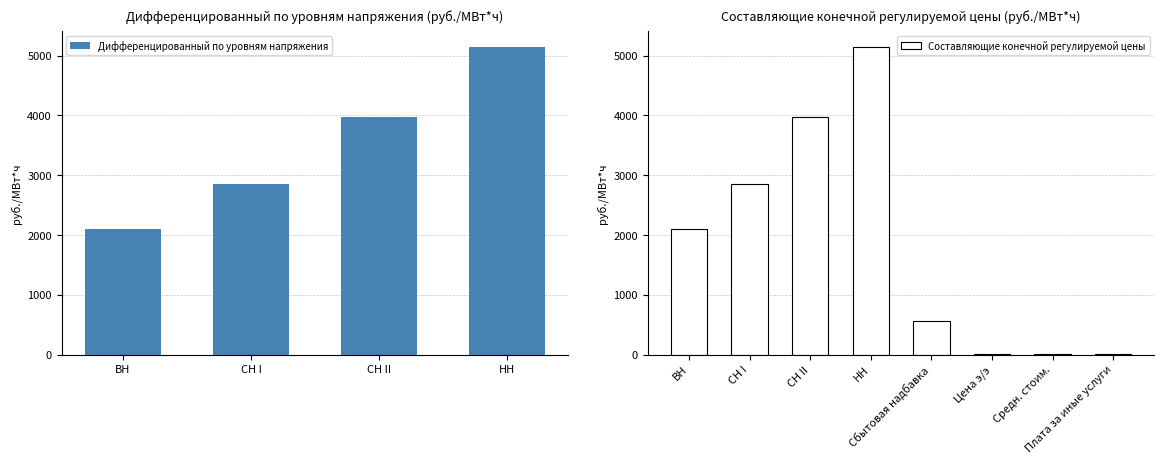

What is the difference between the second highest and second lowest values?

1128.7